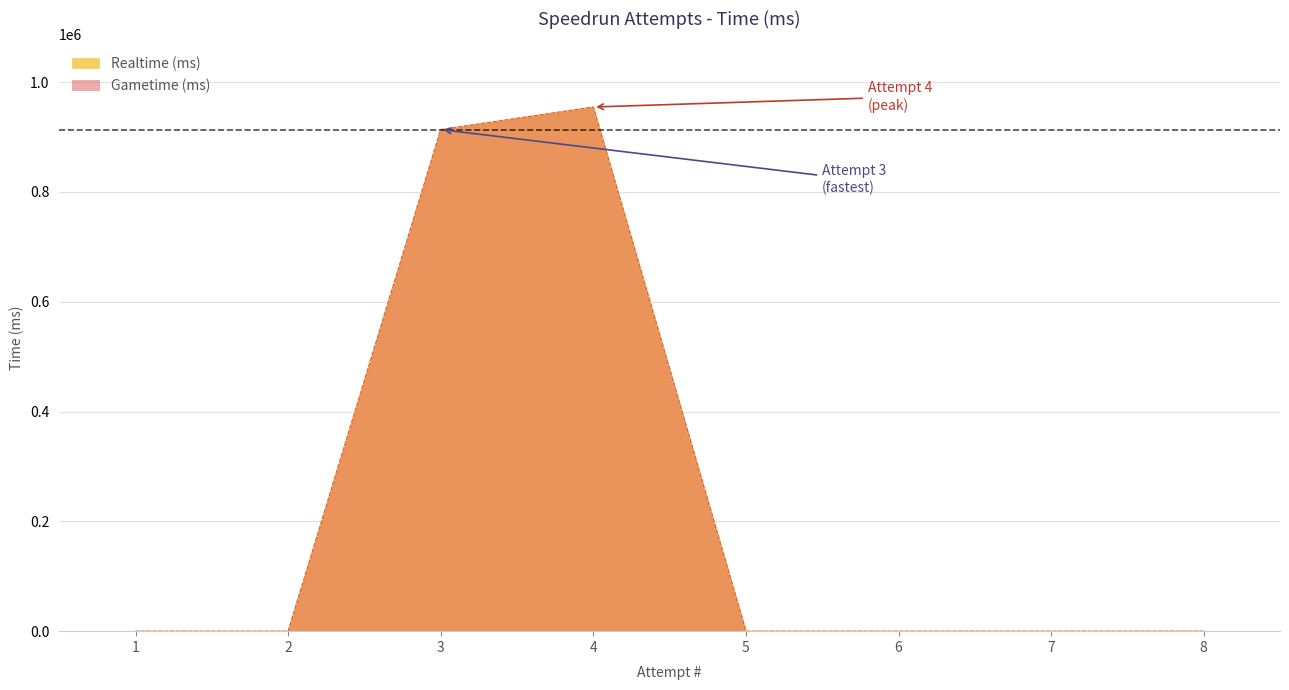

True or false: Gametime (ms) and Realtime (ms) cross at least once.

False